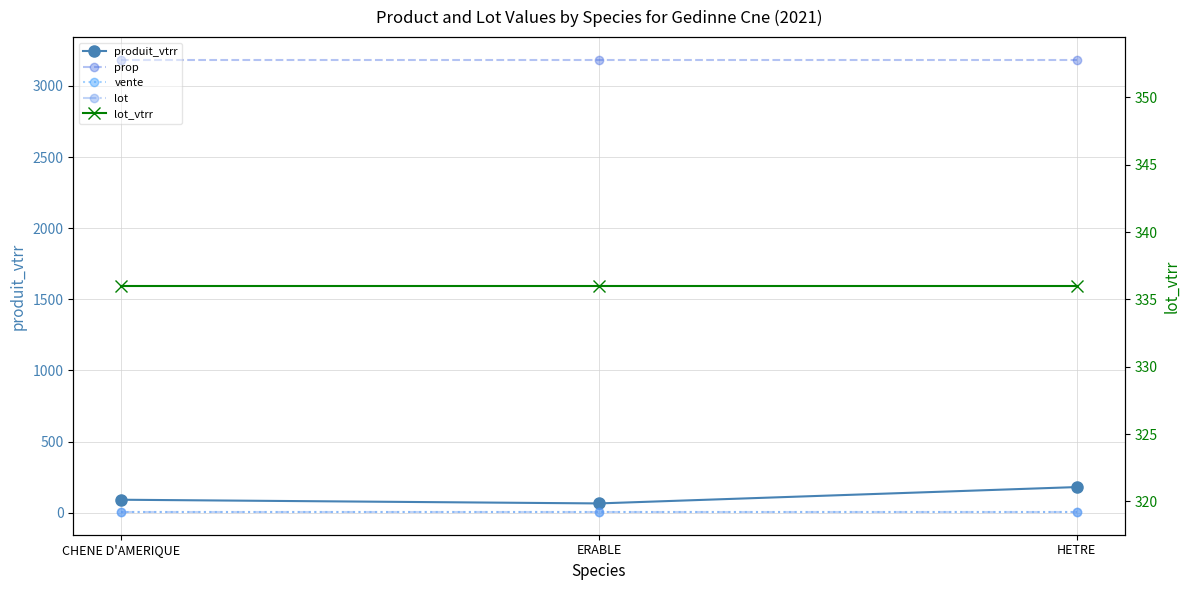

Reading left to right, what are all the values shown in this chart?

produit_vtrr: 91	65	180
prop: 3184	3184	3184
vente: 4	4	4
lot: 5	5	5
lot_vtrr: 336	336	336